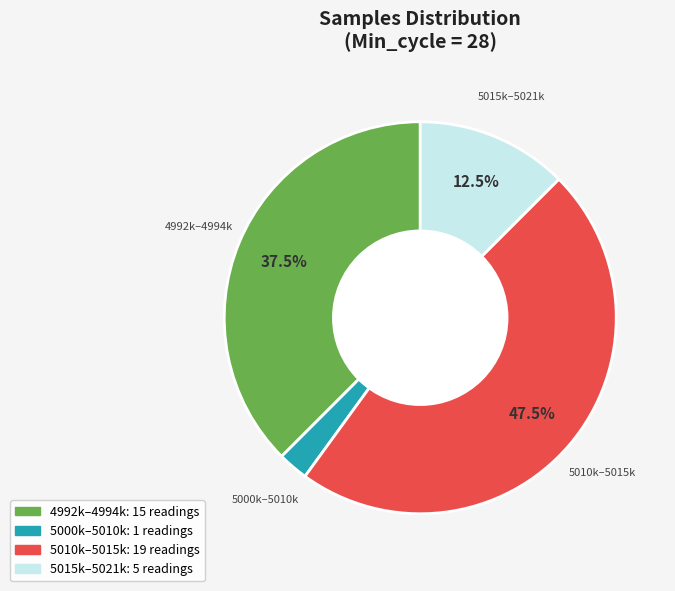

Is there a majority slice in this chart?

No